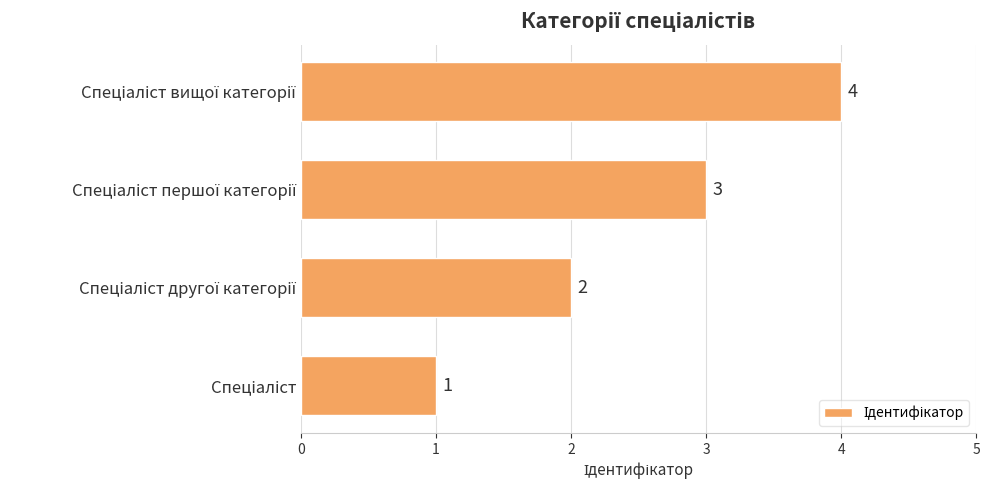

Count the values in the range 2 to 4.

3